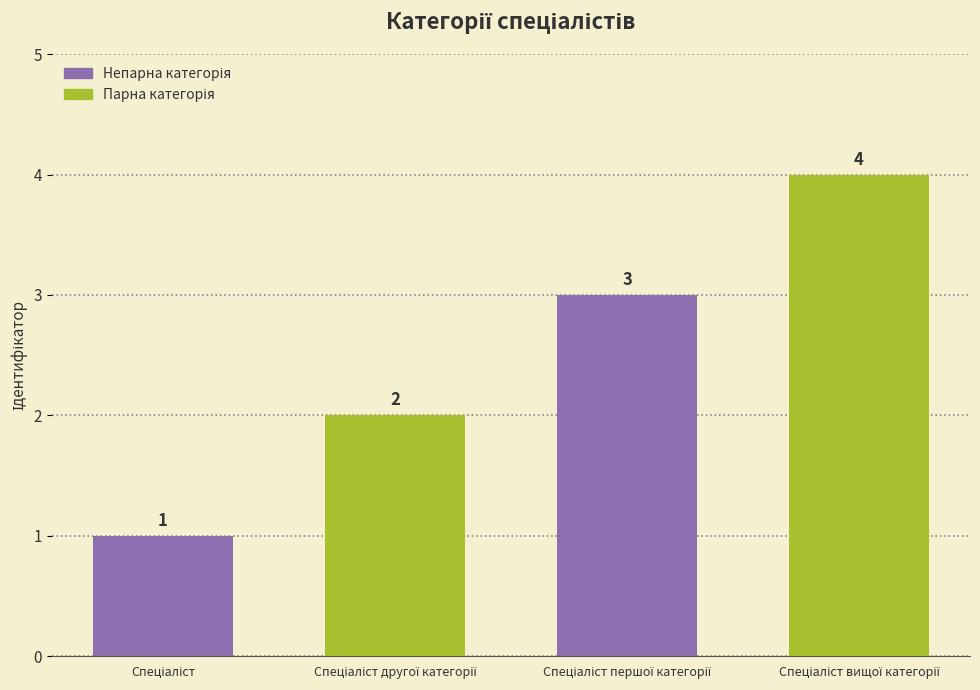

How many distinct data groups are displayed?

1